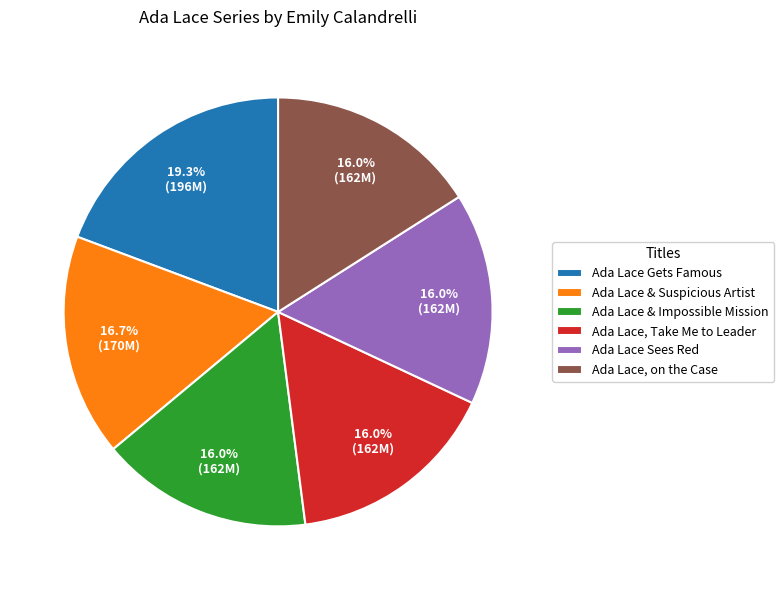

What percentage is NOT represented by Ada Lace, on the Case?

84.0%